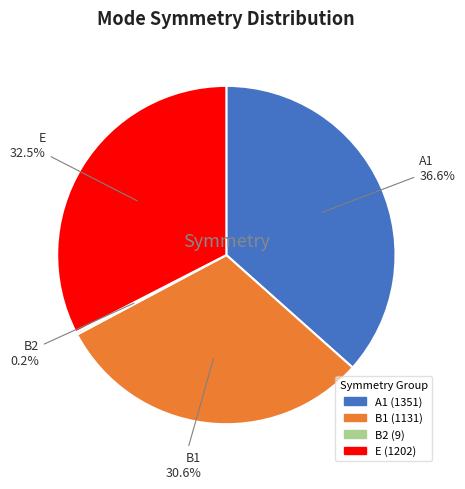

Which category has the biggest portion of the pie?

A1